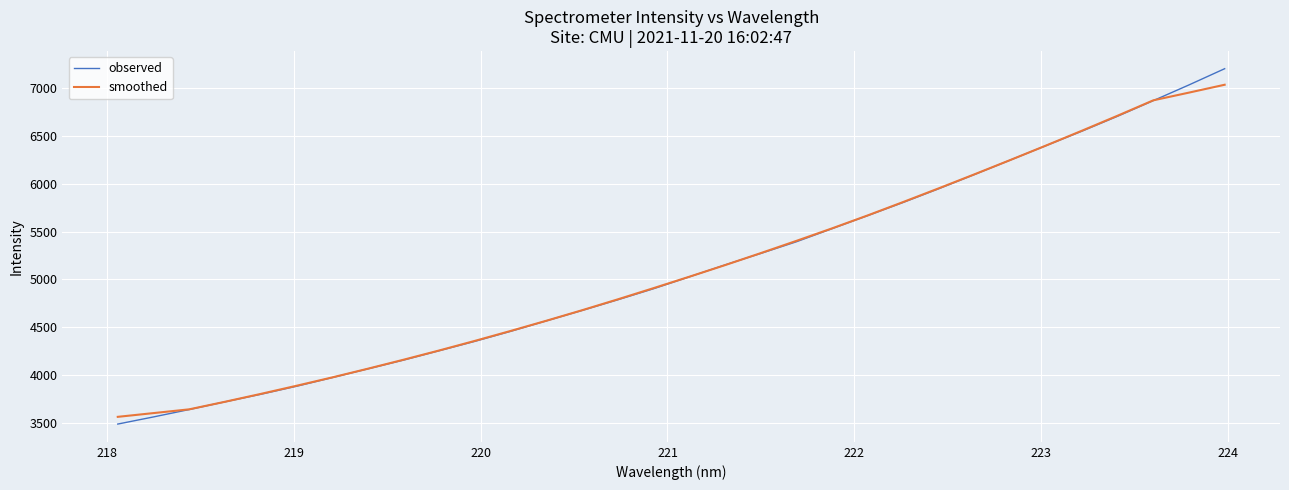

What is the maximum value shown in the chart?

7202.9